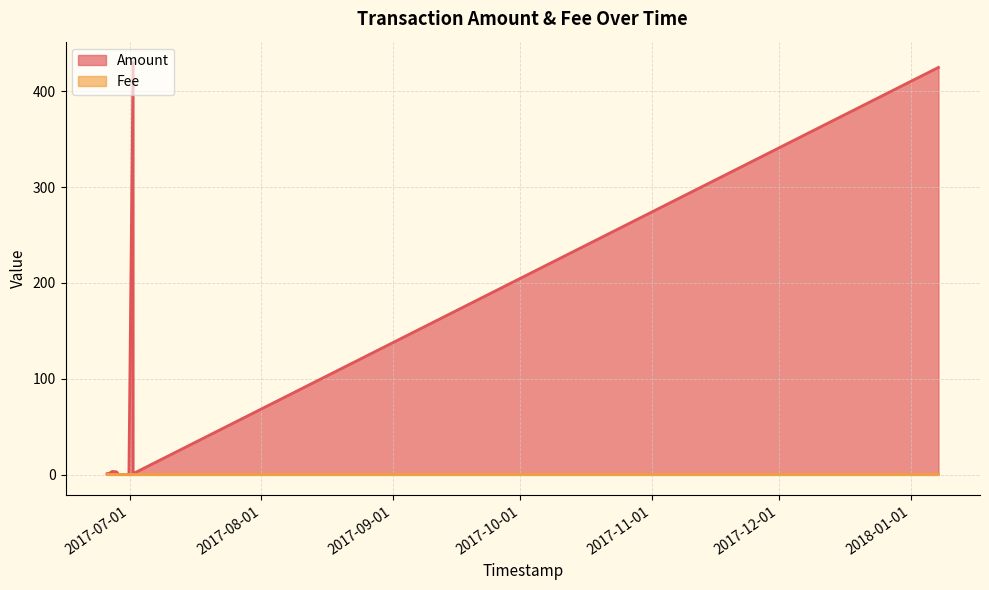

What is the highest value of the Fee series?

1.0